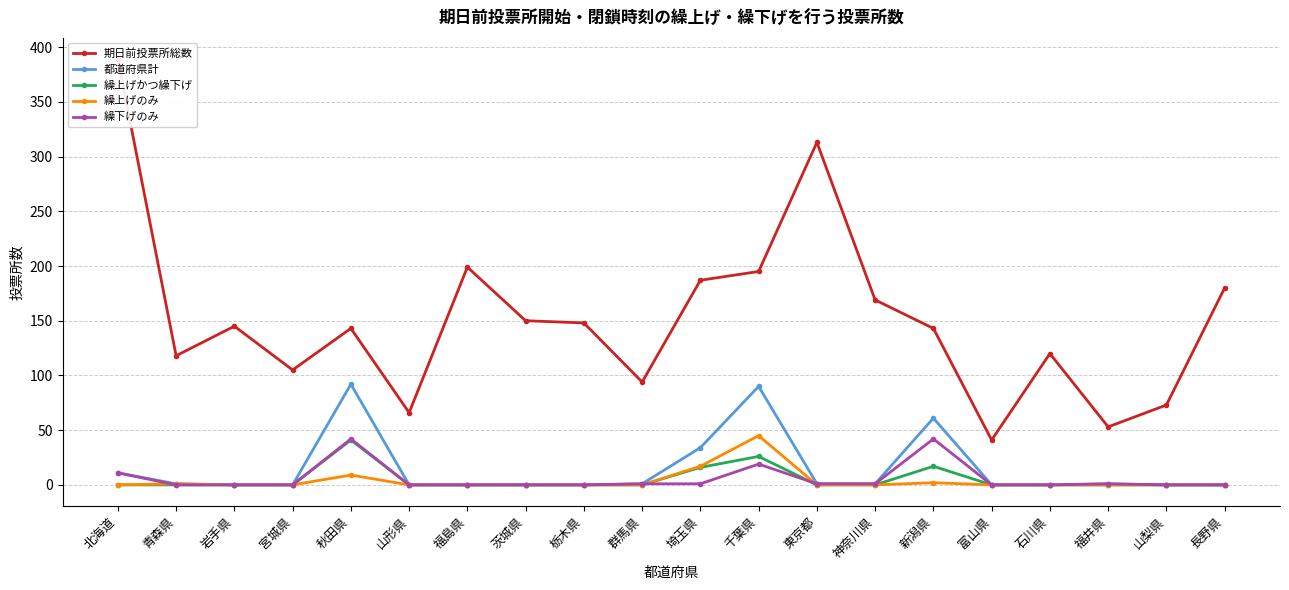

At which label is 繰上げかつ繰下げ closest to 20?

新潟県